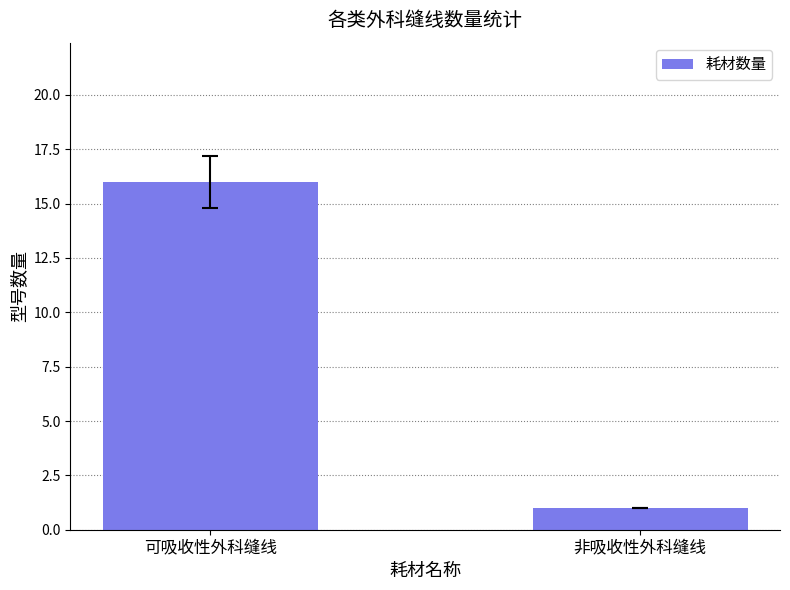

What is the sum of the values at 可吸收性外科缝线 and 非吸收性外科缝线?

17